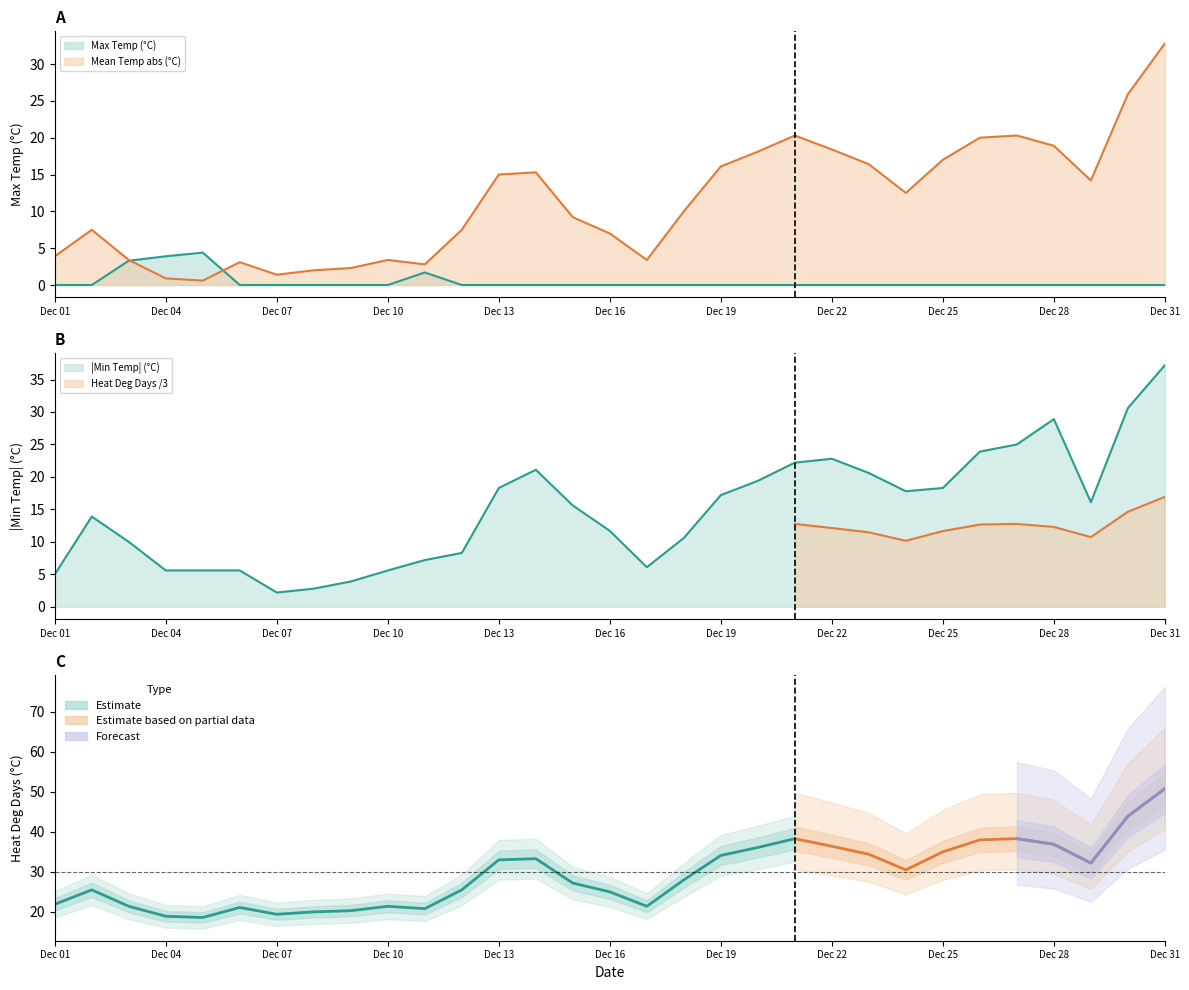

Rank the categories by Min Temp (°C) value from lowest to highest.

07, 08, 09, 01, 04, 05, 06, 10, 17, 11, 12, 03, 18, 16, 02, 15, 29, 19, 24, 13, 25, 20, 23, 14, 21, 22, 26, 27, 28, 30, 31